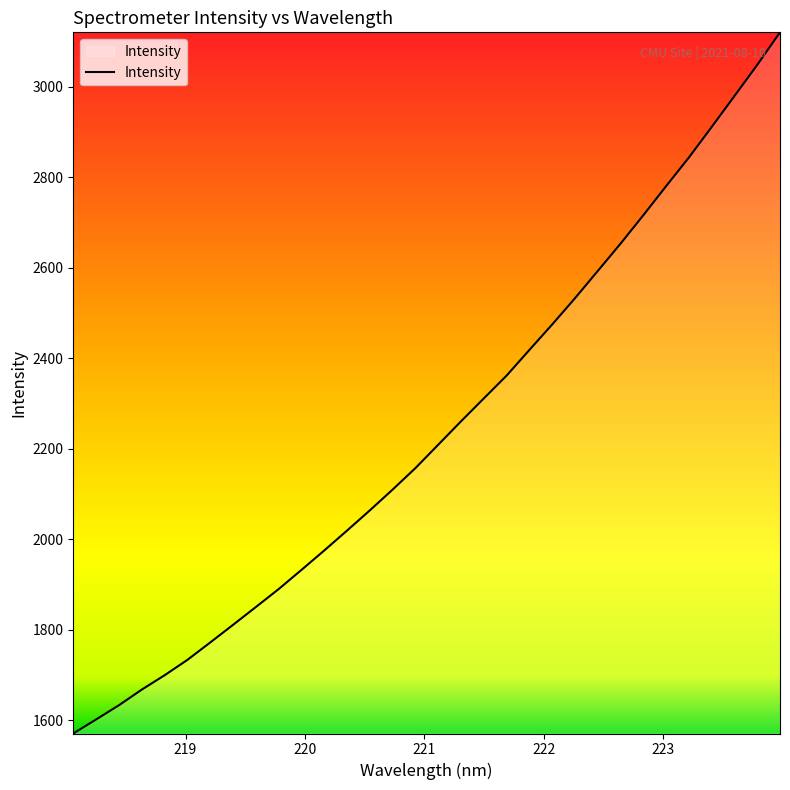

What is the minimum value shown in the chart?

1570.9